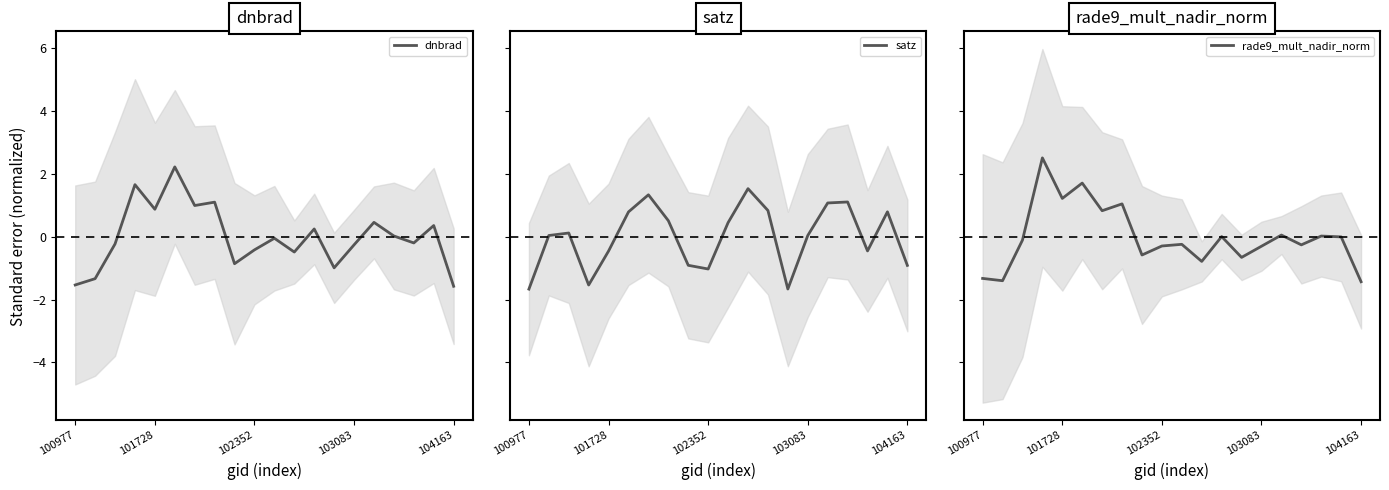

How many interior local valleys does the dnbrad series have?

6